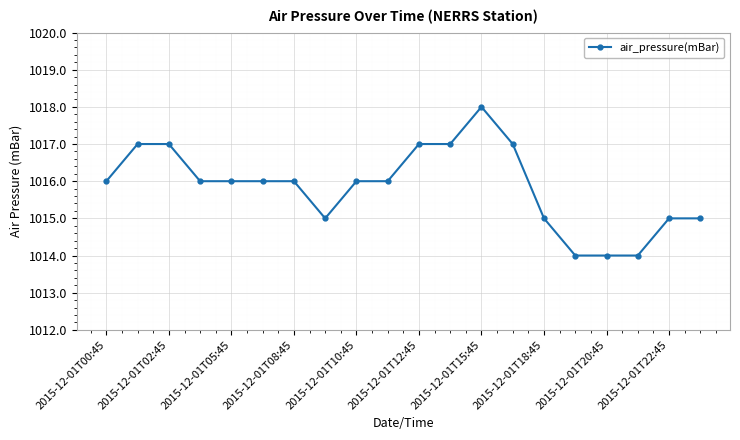

What is the value of the 10th point from the left?

1016